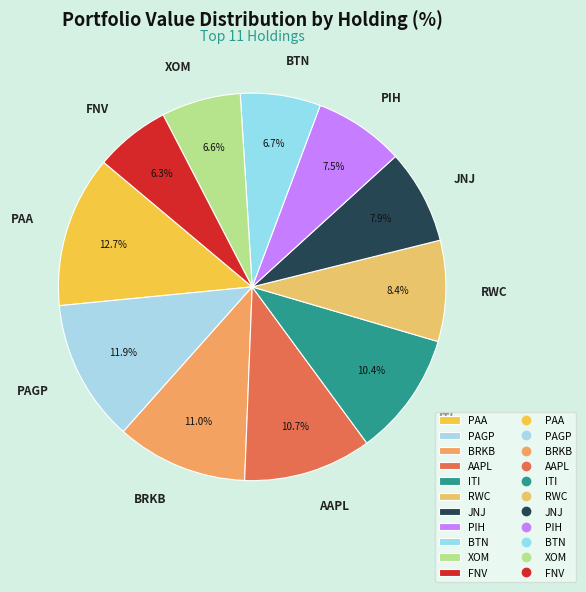

Does PAA account for over 50% of the chart?

No